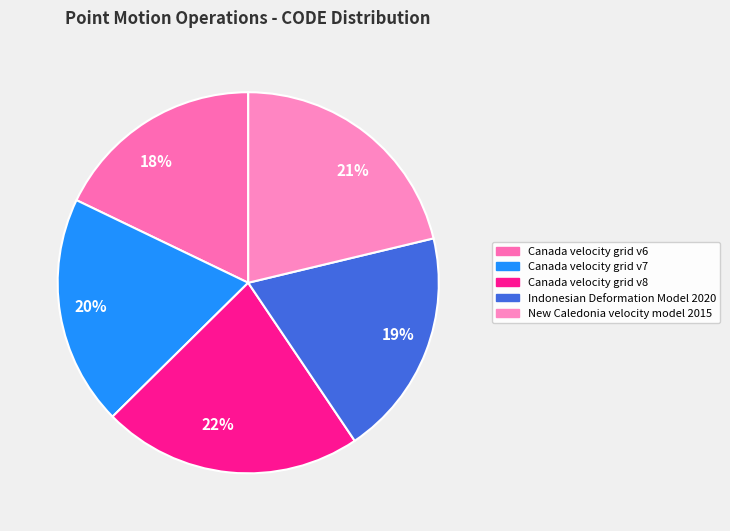

Approximately how many times larger is the value at New Caledonia velocity model 2015 compared to Indonesian Deformation Model 2020?

1.1